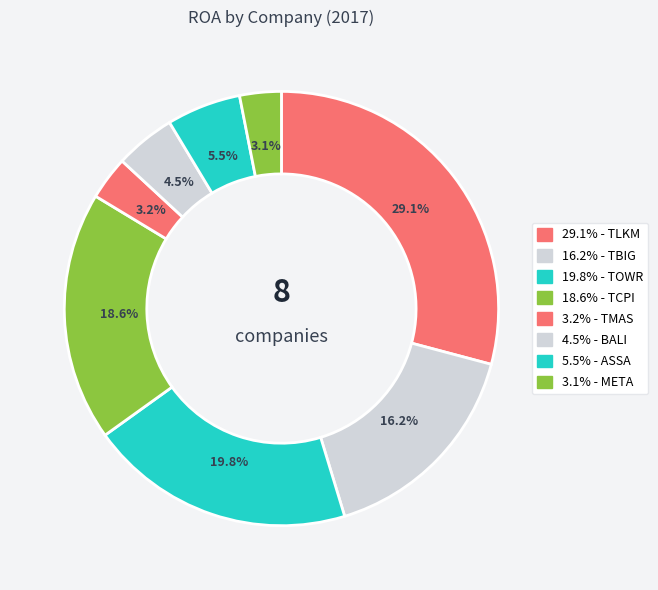

How many slices are in this pie chart?

8